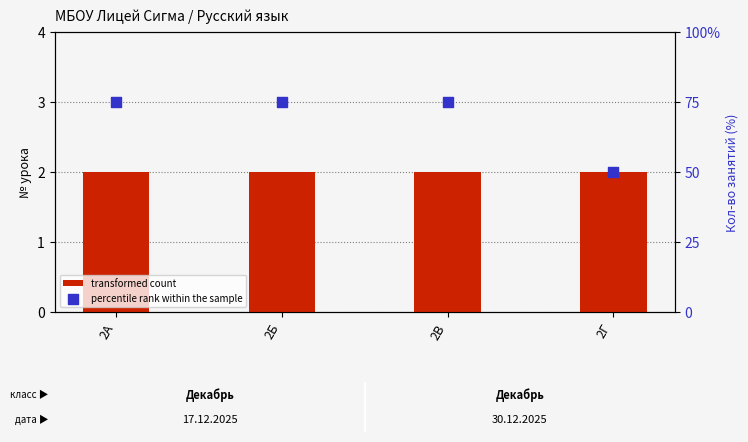

What are all the series names shown in the legend?

transformed count, percentile rank within the sample